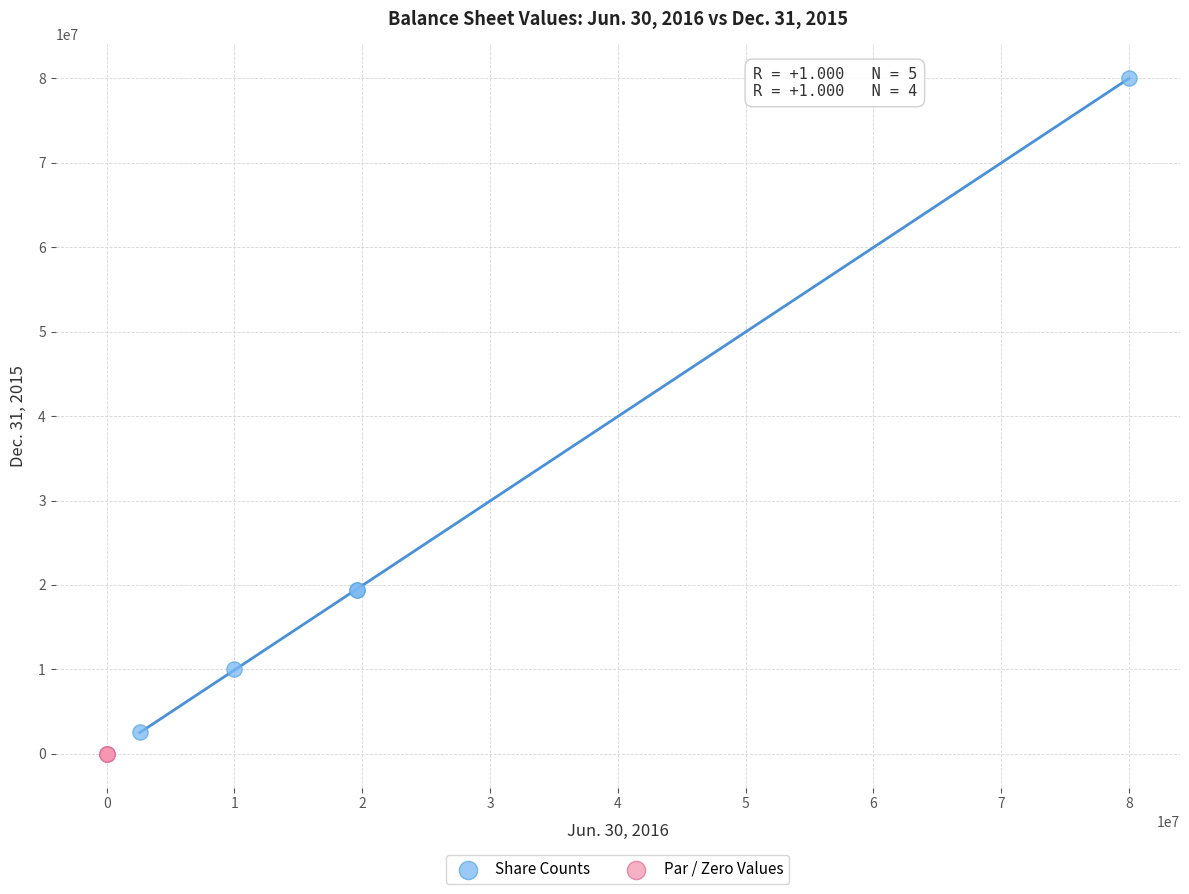

Which series reaches the maximum Y coordinate?

Share Counts